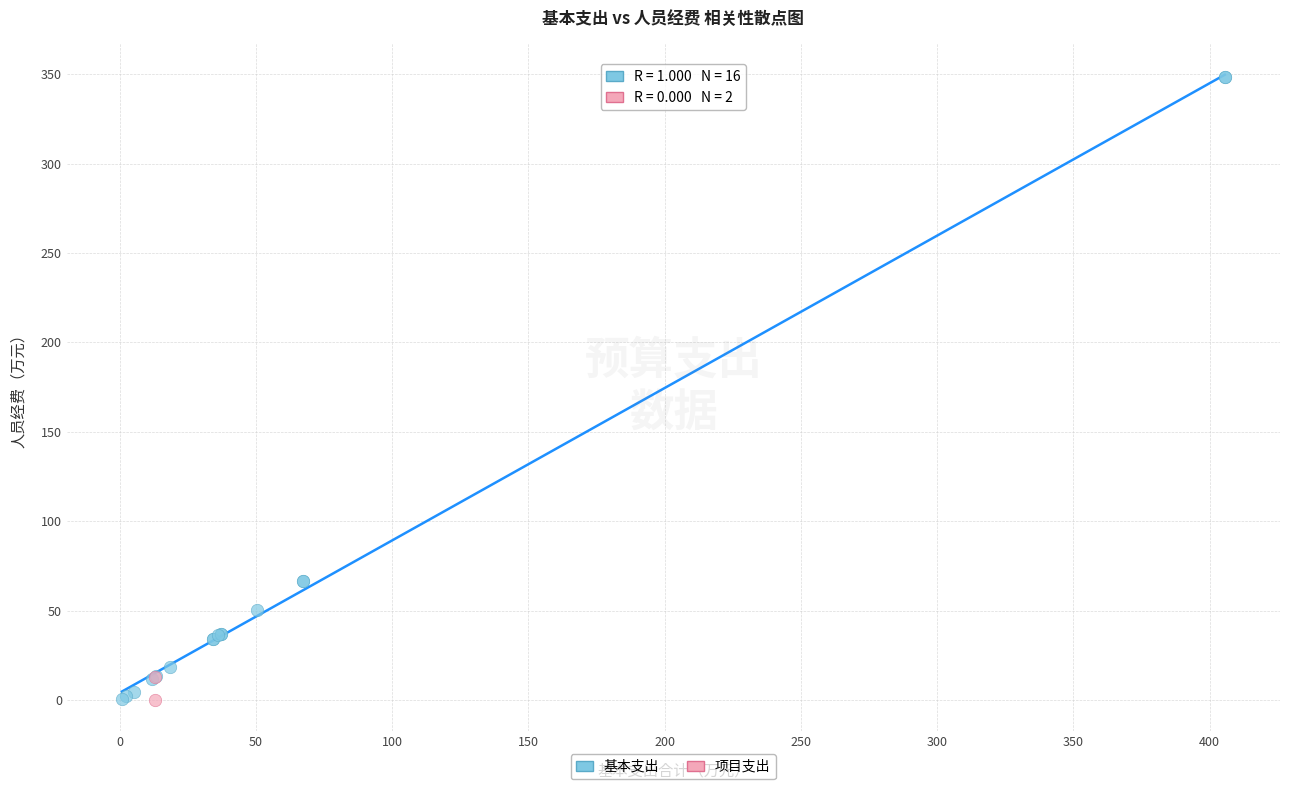

What are all the series names shown in the legend?

基本支出, 项目支出